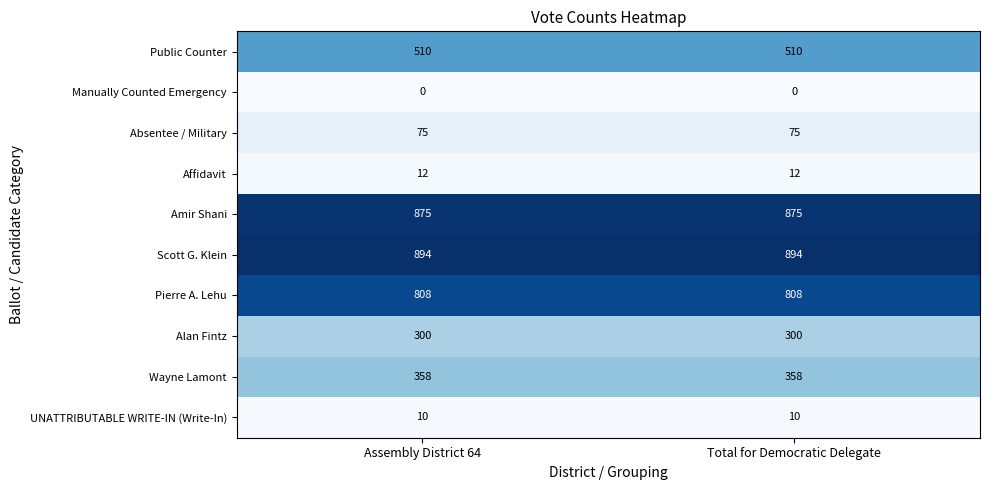

Reading right to left, extract all data points from this chart.

Public Counter: 510	510
Manually Counted Emergency: 0	0
Absentee / Military: 75	75
Affidavit: 12	12
Amir Shani: 875	875
Scott G. Klein: 894	894
Pierre A. Lehu: 808	808
Alan Fintz: 300	300
Wayne Lamont: 358	358
UNATTRIBUTABLE WRITE-IN (Write-In): 10	10